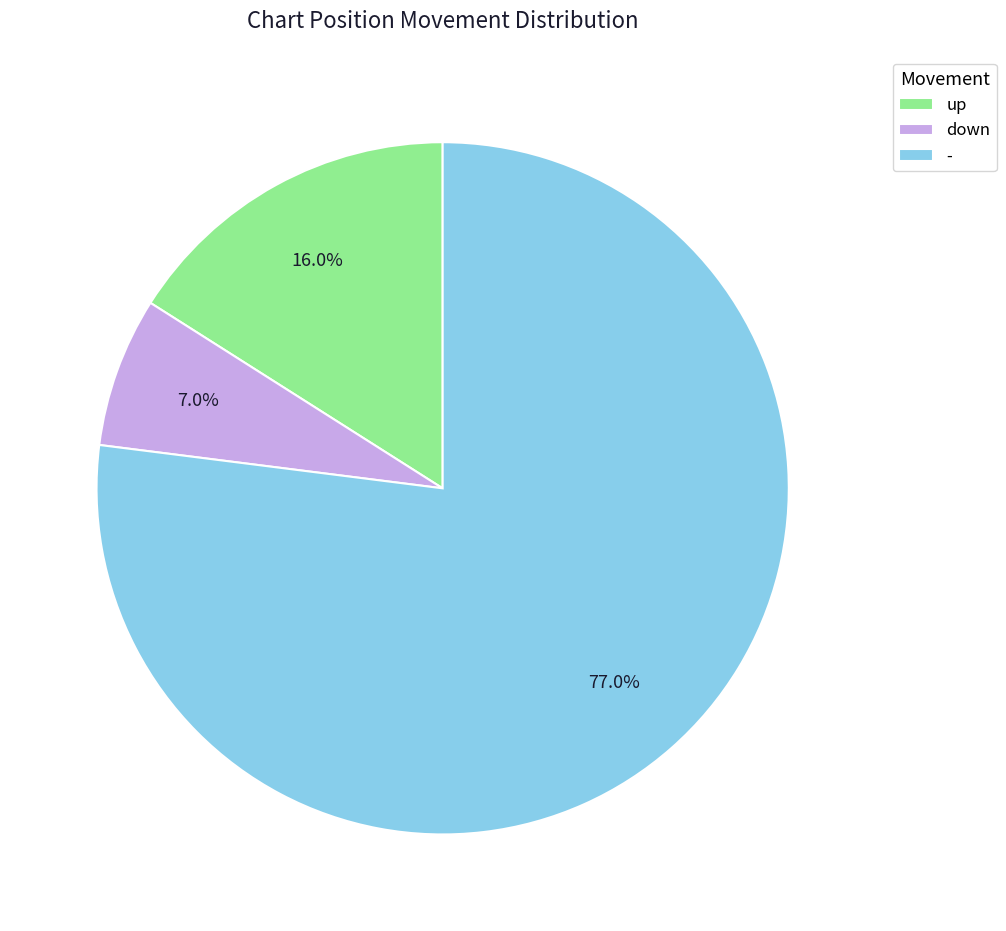

What percentage do - and up together represent?

93.0%